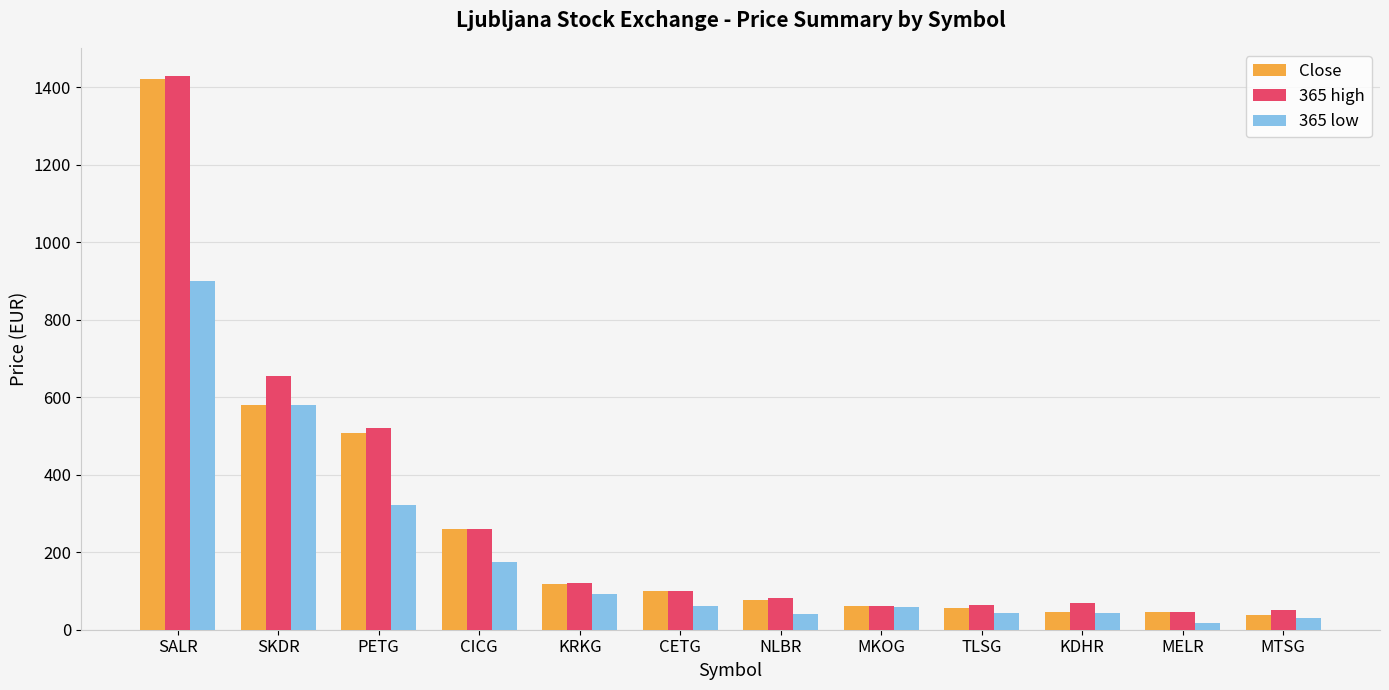

The 365 high series shows 68.0 at KDHR. True or false?

True